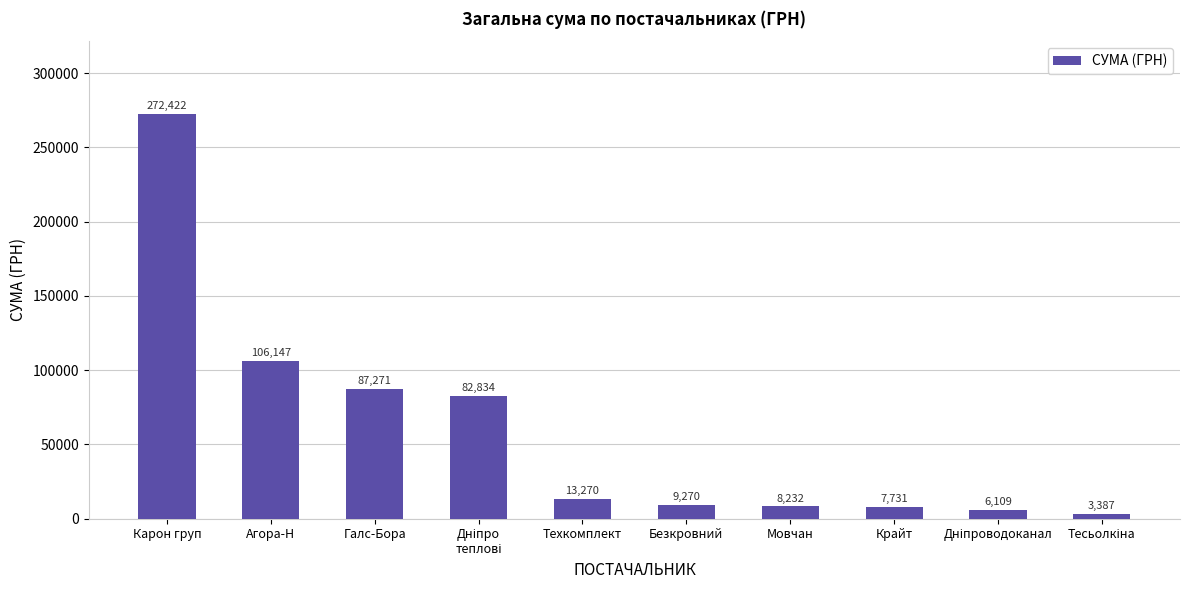

At which label is the value closest to 137904?

Агора-Н